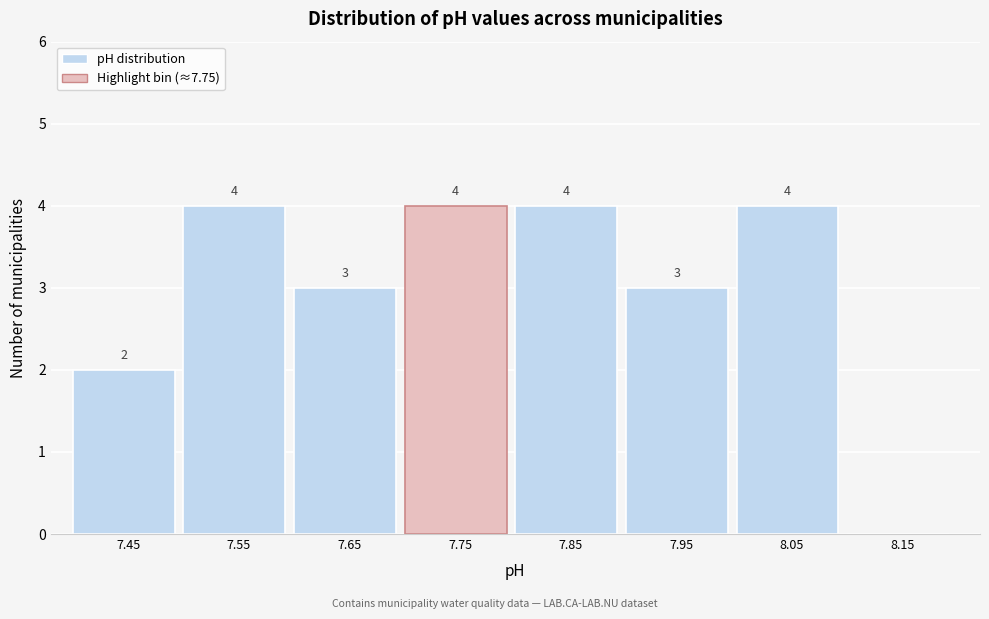

Reading left to right, extract all data points from this chart.

7.45=2	7.55=4	7.65=3	7.75=4	7.85=4	7.95=3	8.05=4	8.15=0